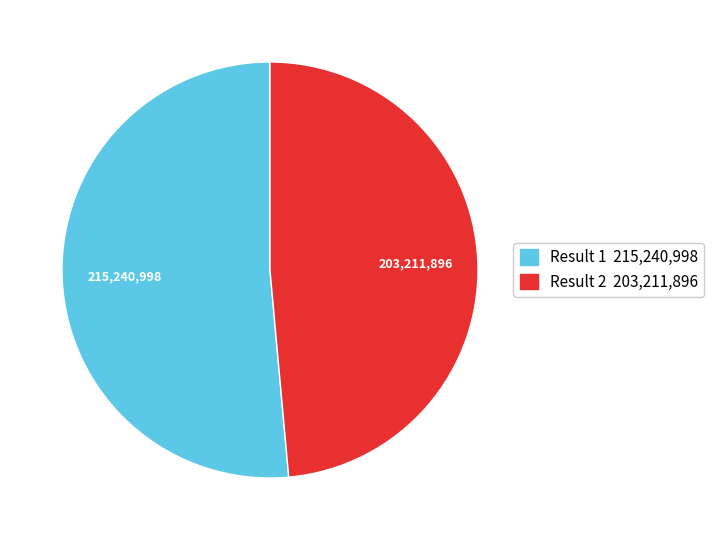

Is there a majority slice in this chart?

Yes